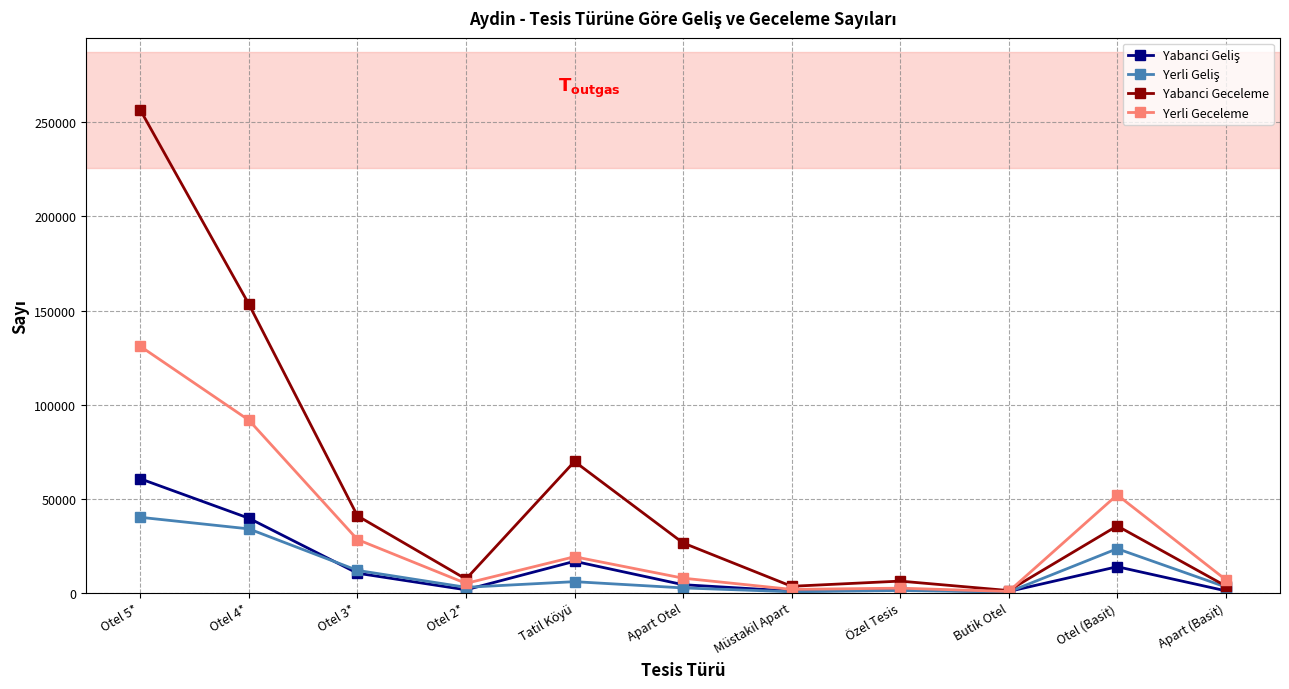

Does the chart have visible grid lines?

Yes